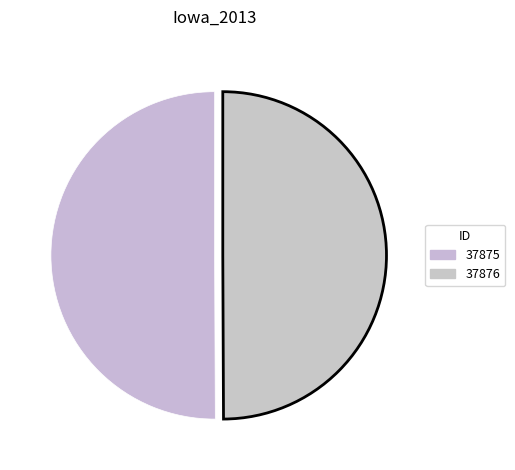

How many slices are in this pie chart?

2